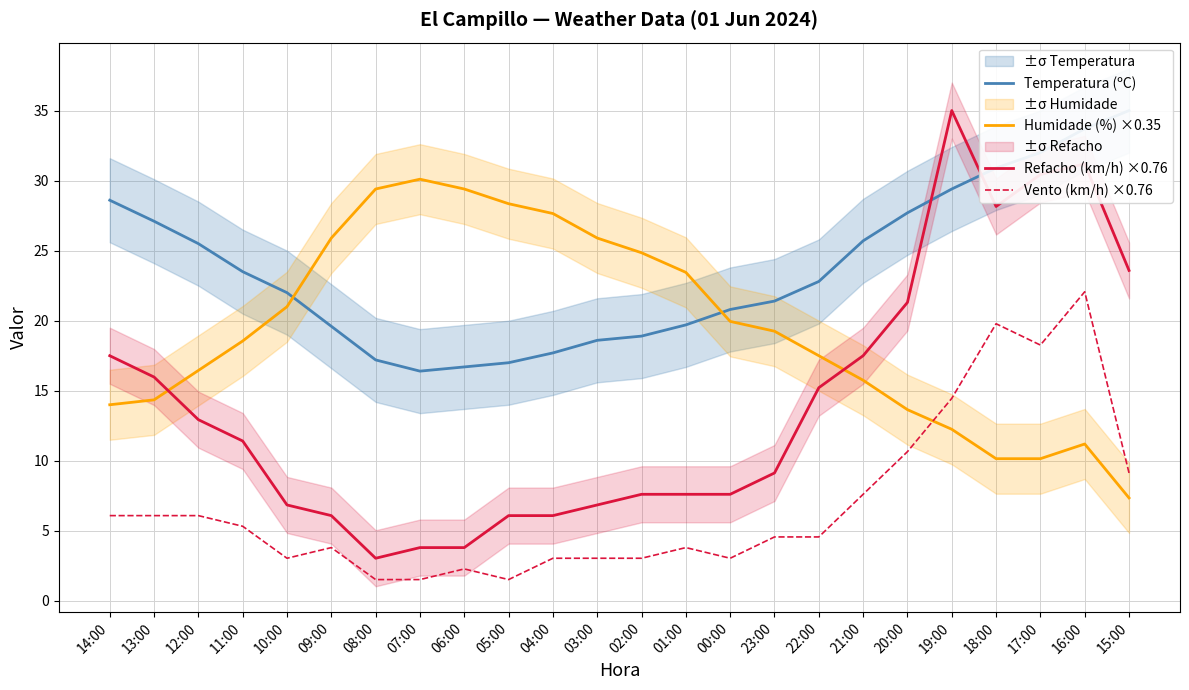

At which category is the sum across all series the highest?

16:00